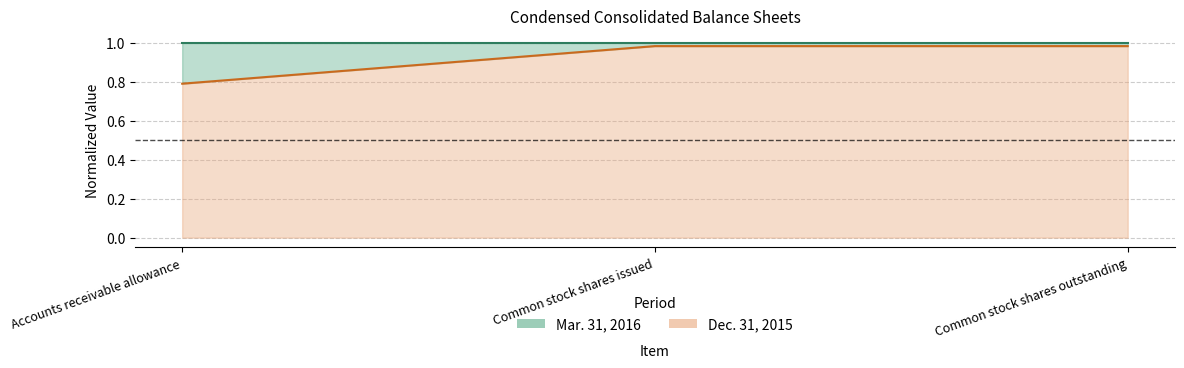

Reading left to right, what are all the values shown in this chart?

Mar. 31, 2016: Accounts receivable allowance=1.0	Common stock shares issued=1.0	Common stock shares outstanding=1.0
Dec. 31, 2015: Accounts receivable allowance=0.8	Common stock shares issued=1.0	Common stock shares outstanding=1.0